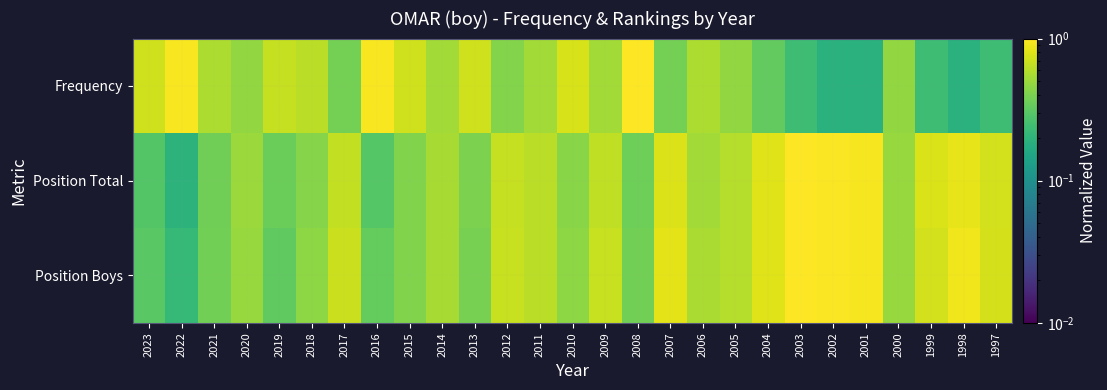

Count the number of categories in the chart.

27